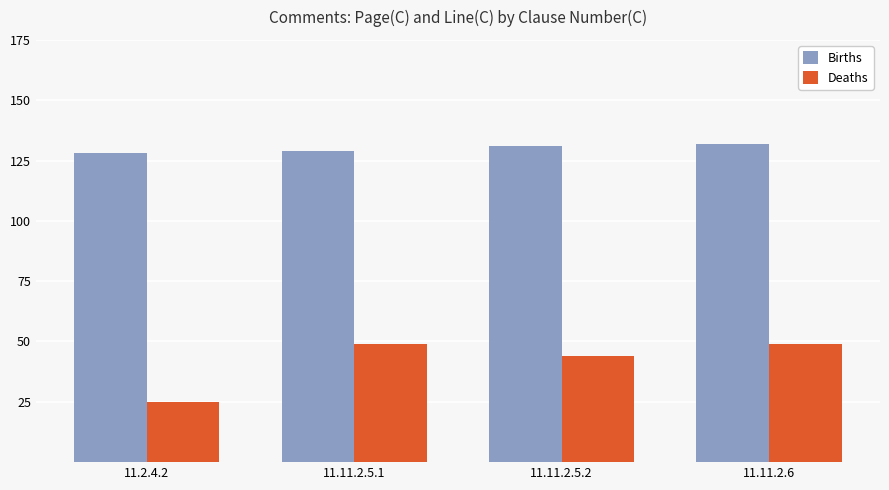

Between 11.11.2.5.1 and 11.11.2.6, which series saw the biggest shift?

Births